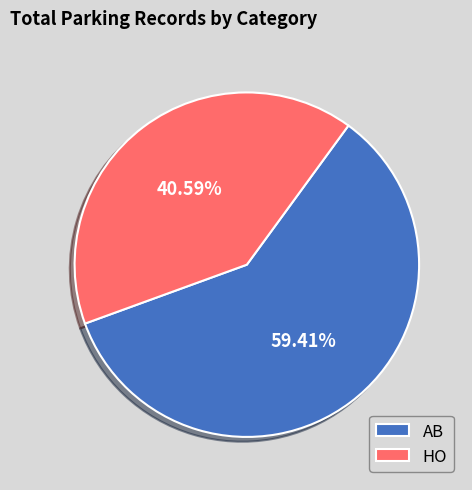

To the nearest percent, what percentage of the pie is AB?

59%